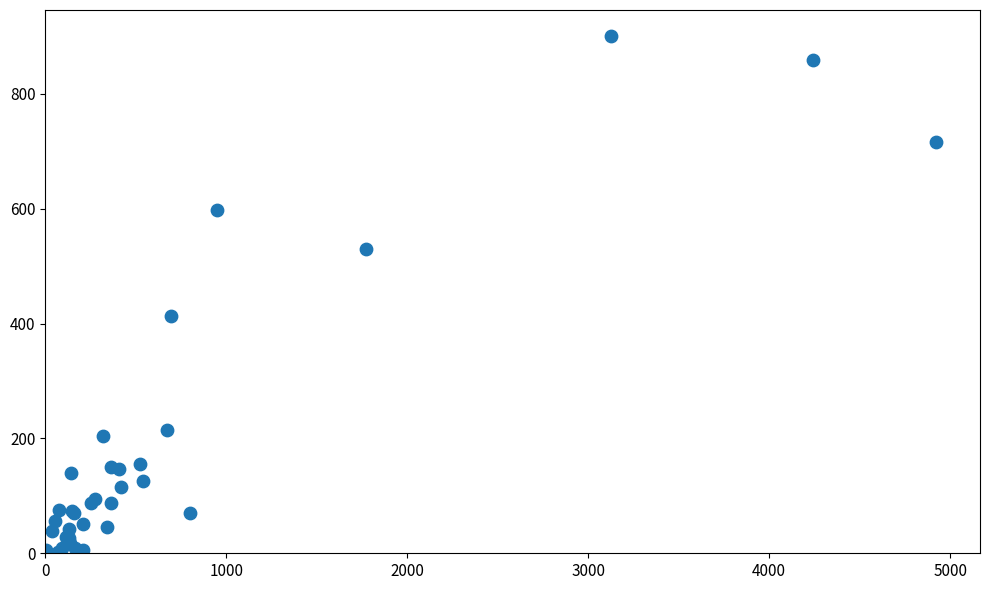

What Y value in the scatter plot is closest to 451?

413